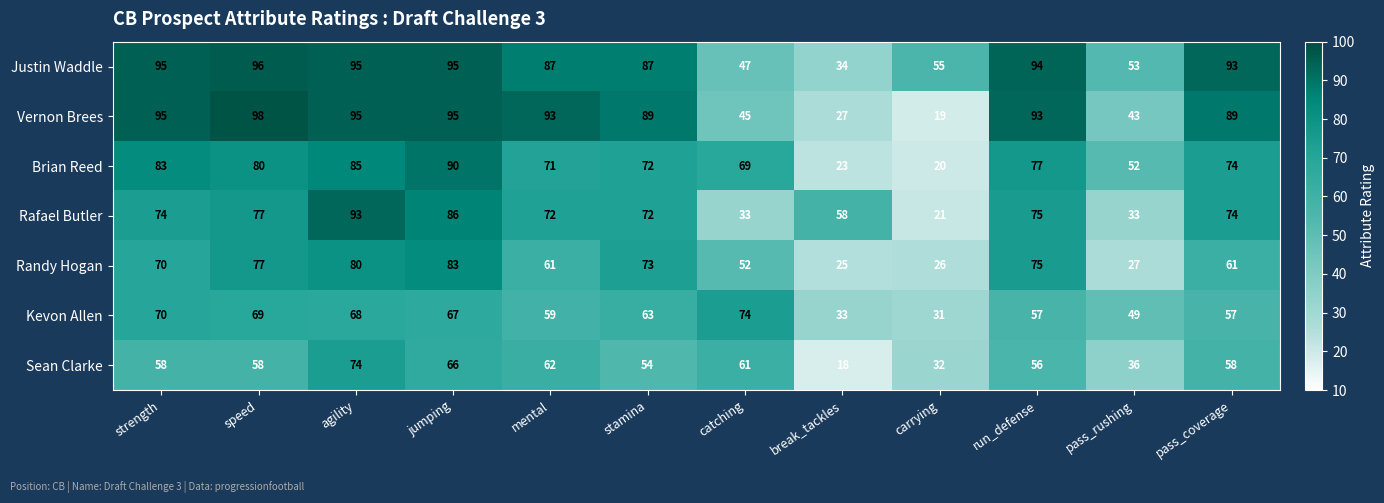

Which series has the largest total across all categories?

Justin Waddle